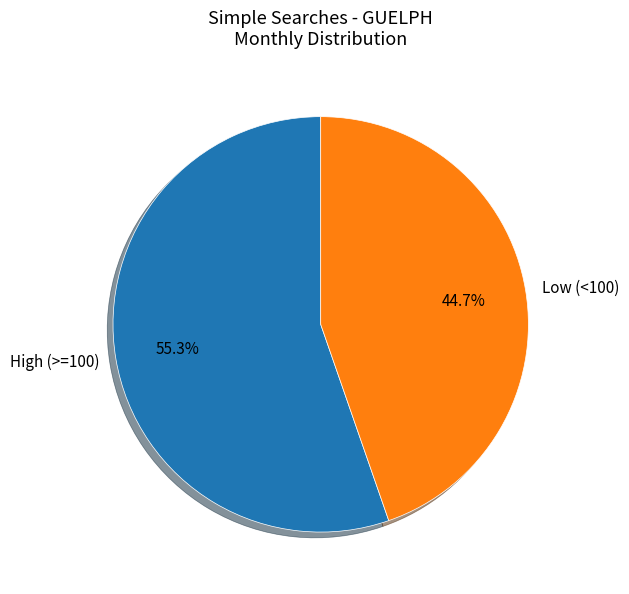

Count the number of slices in the pie.

2